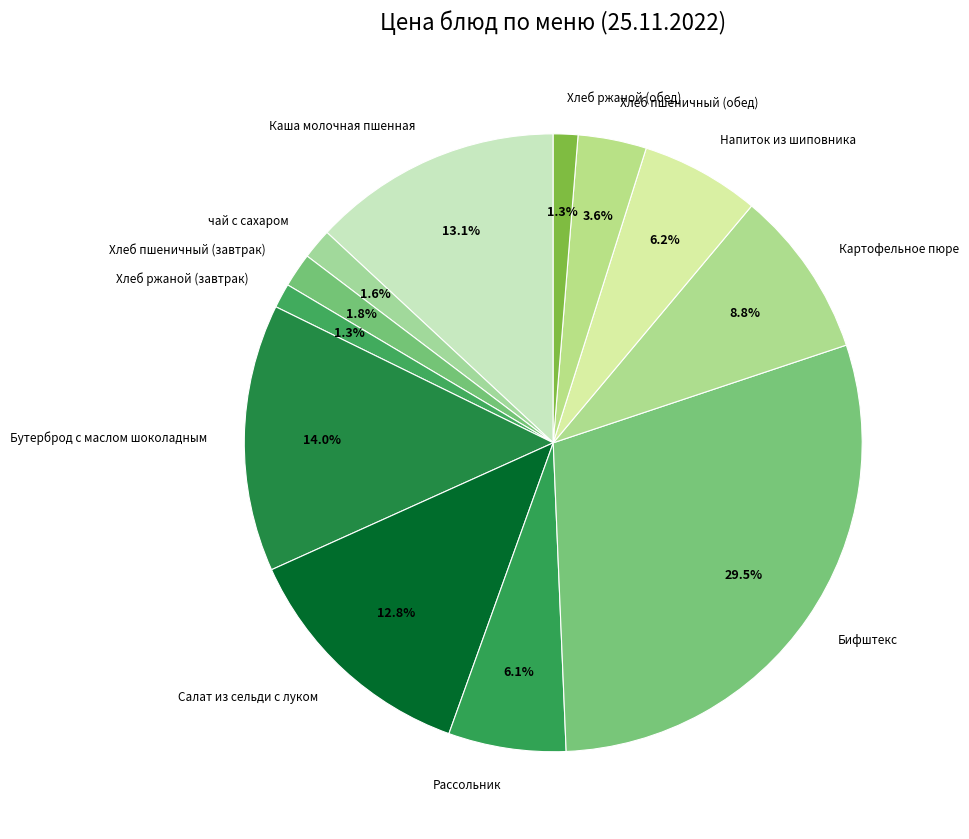

Which slice is the largest?

Бифштекс